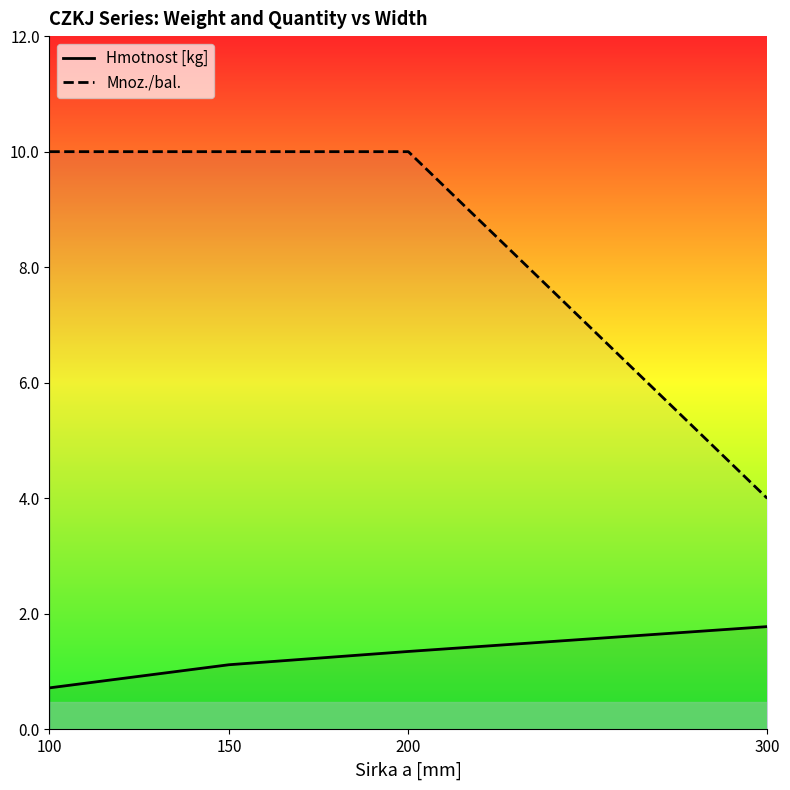

The Mnoz./bal. series shows 5.4 at 150. True or false?

False